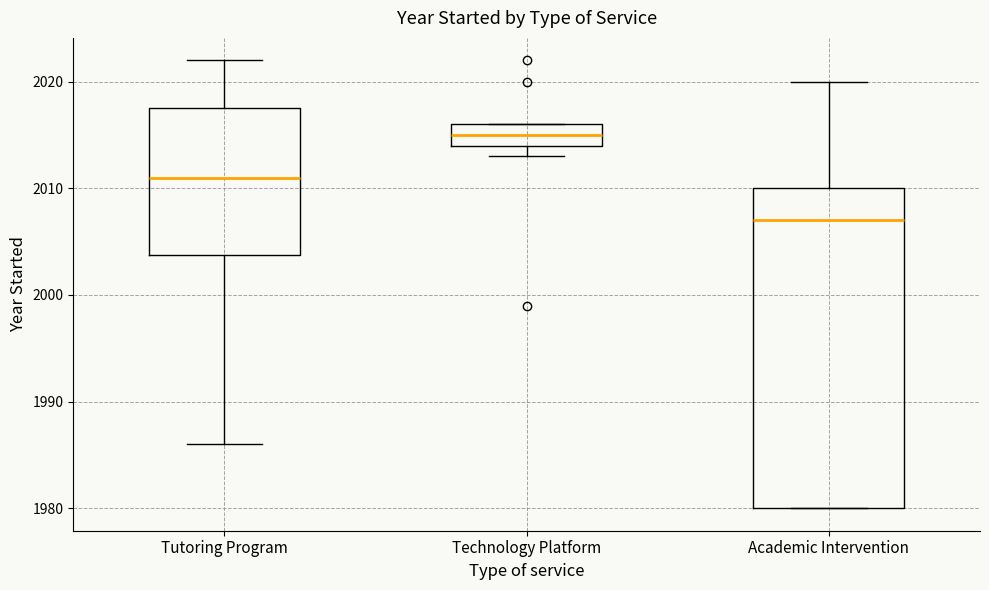

Comparing the boxes themselves (not the whiskers), which one is the tallest?

Academic Intervention